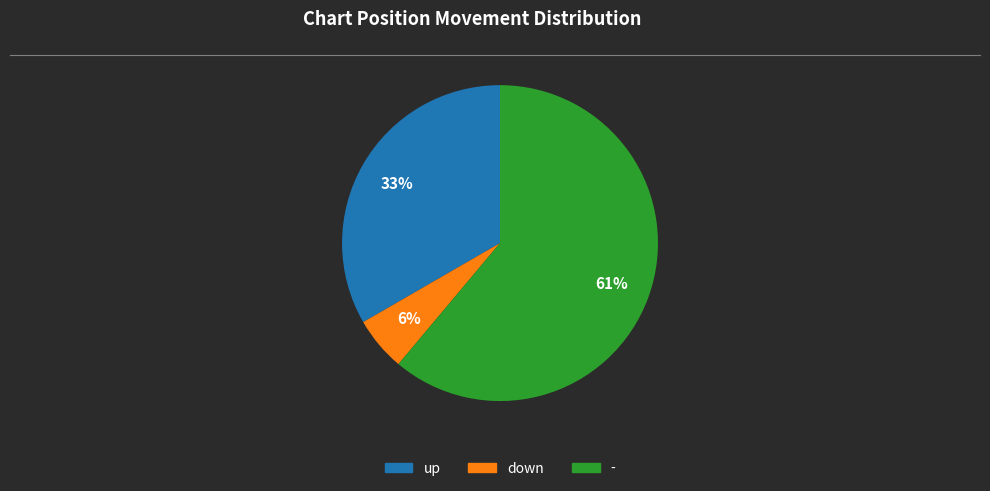

Count the number of slices in the pie.

3